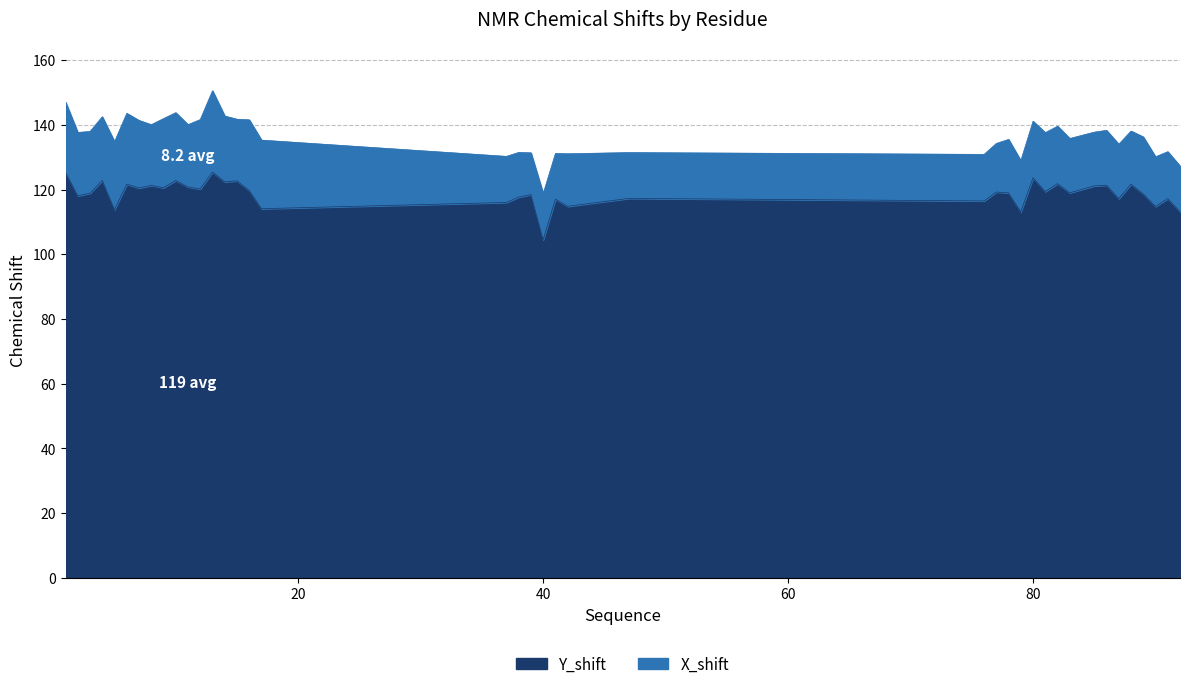

At which label is the value closest to 114?

17